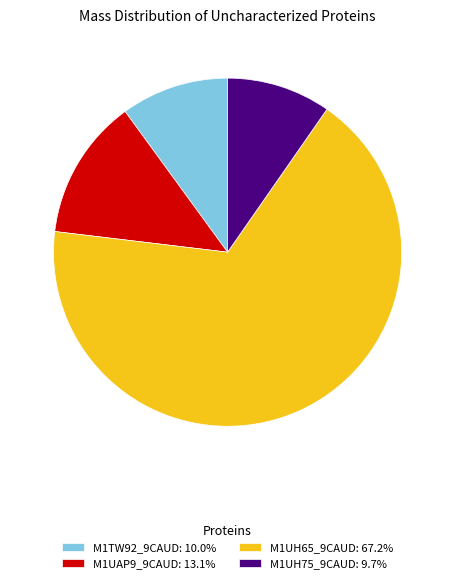

Count the number of slices in the pie.

4